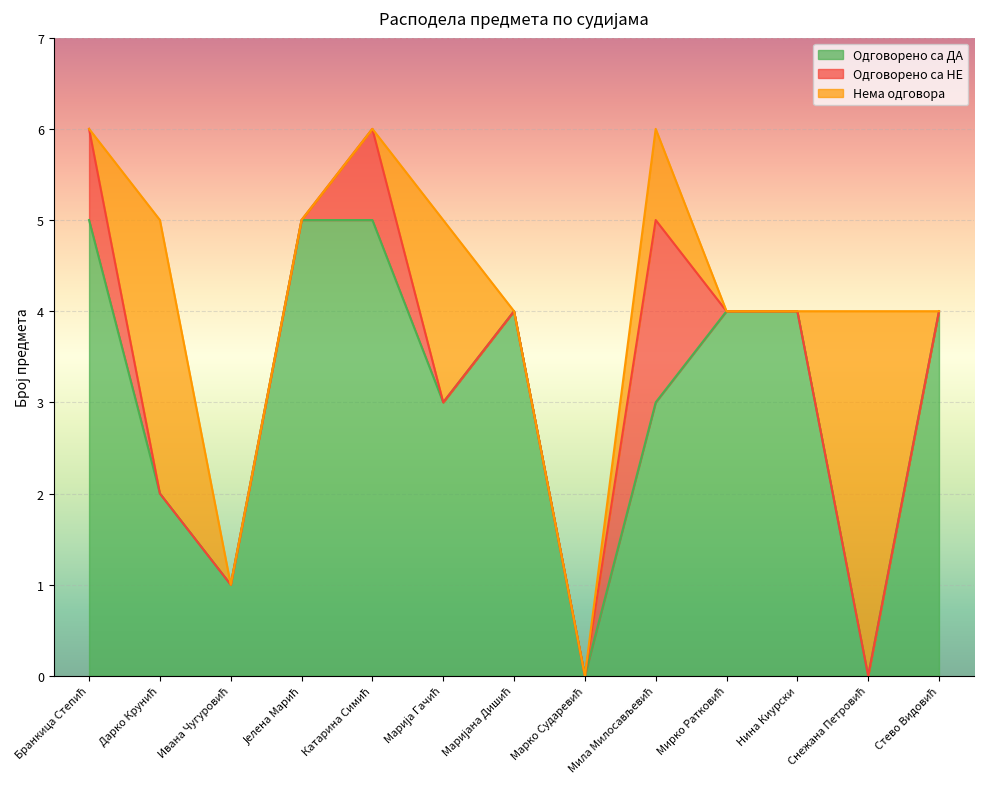

Between which two adjacent categories do Нема одговора and Одговорено са НЕ first intersect?

Бранкица Степић and Дарко Крунић